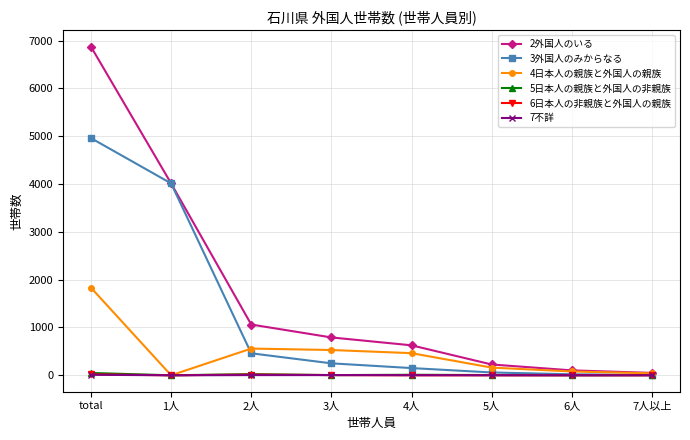

True or false: 3外国人のみからなる has more than 1 points higher than both neighbors.

False